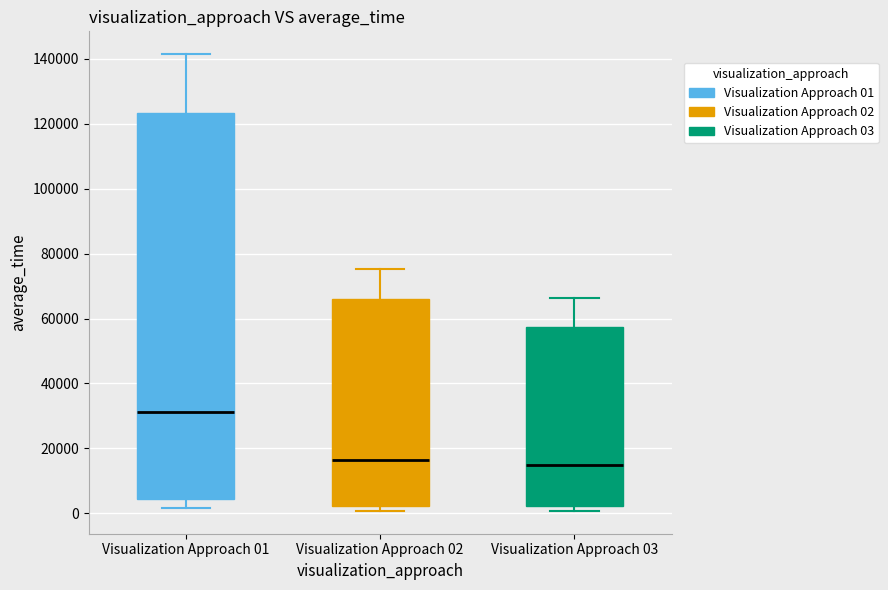

Where does the upper whisker of the box for Visualization Approach 02 end on the y-axis? The values are not printed on the chart, so give them approximately, as read against the axis.

76000